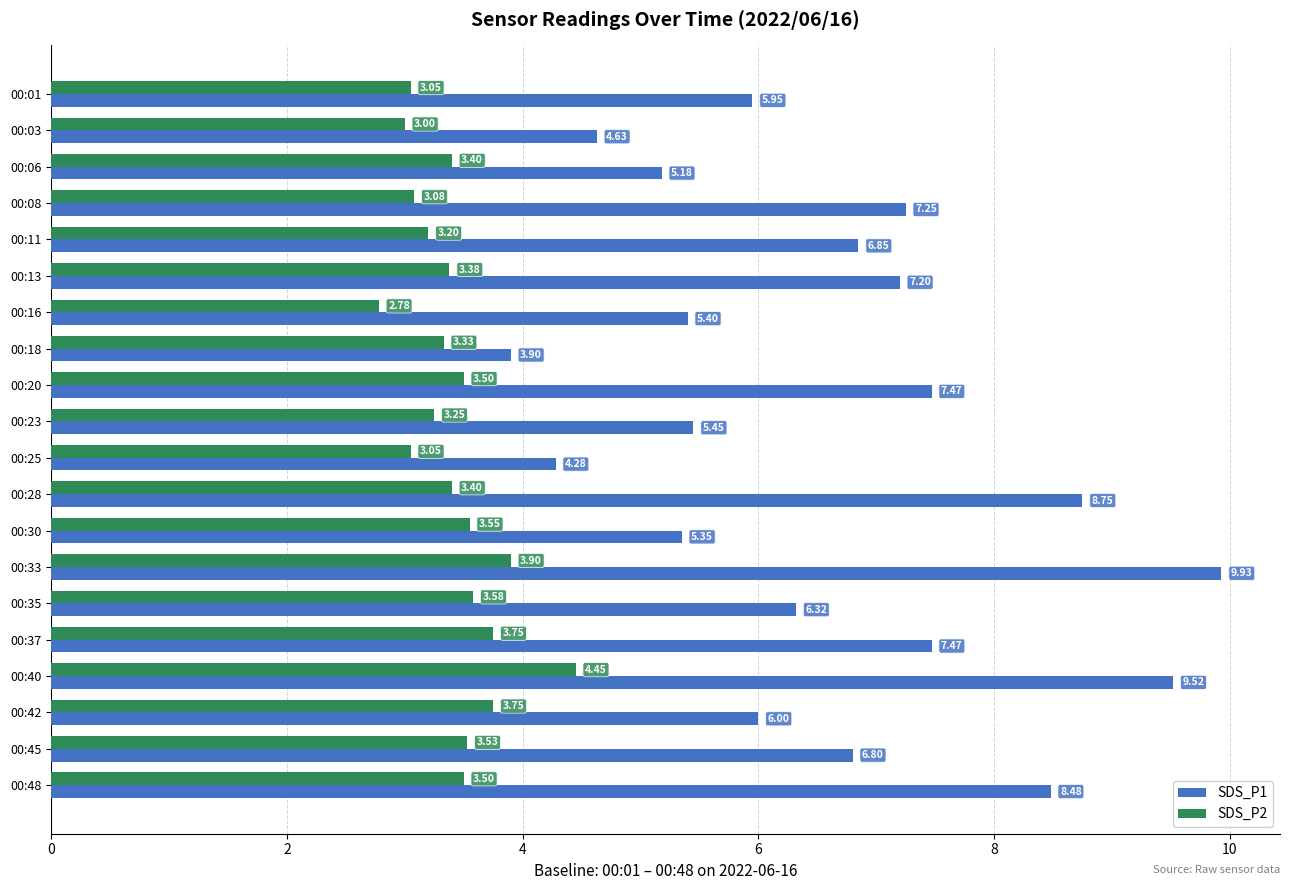

What is the average value of the SDS_P1 series?

6.6